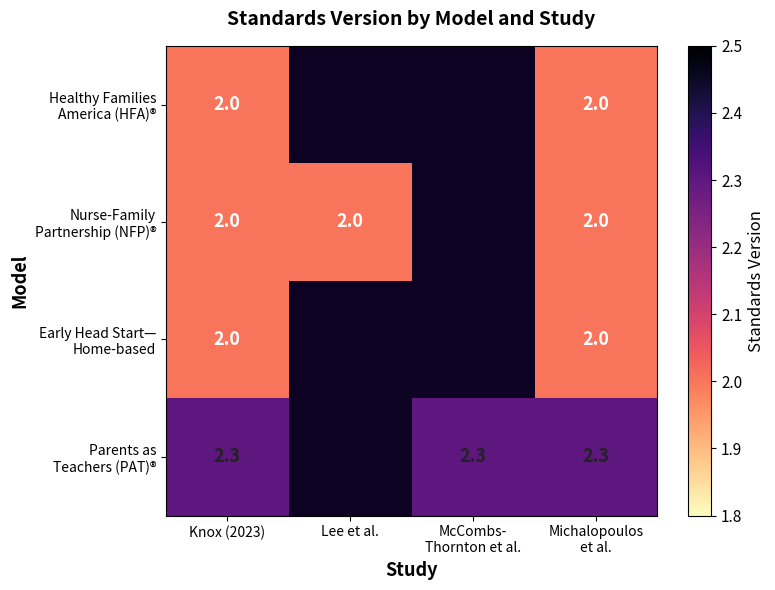

What is the total value across all series at Knox (2023)?

8.3